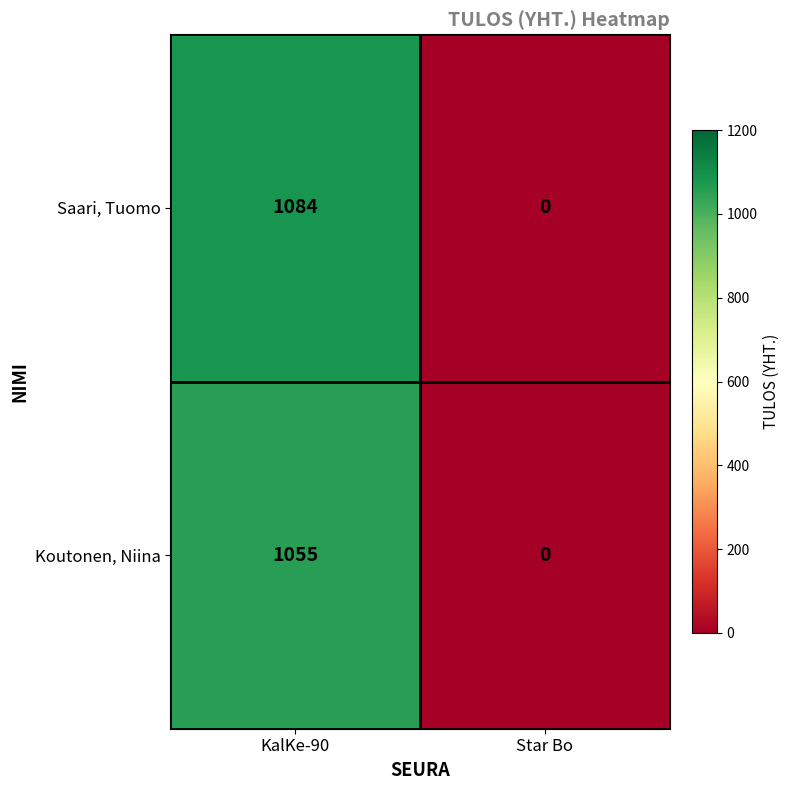

The value of Saari, Tuomo at Star Bo is 0. True or false?

True